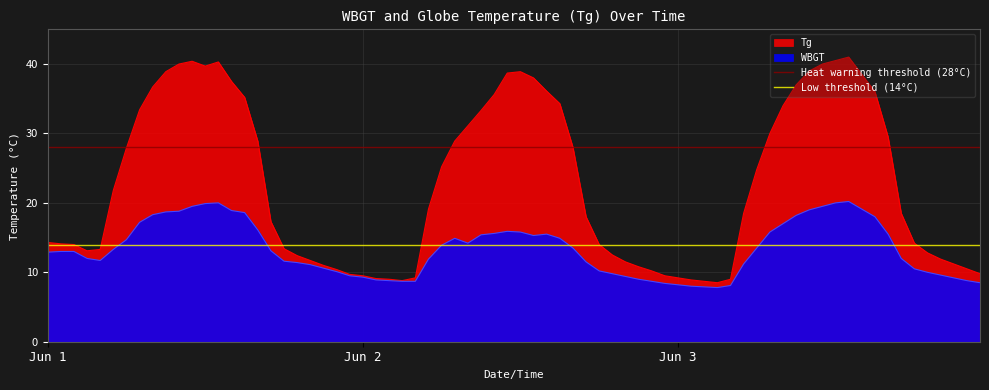

What value does the Low threshold (14°C) series have at Jun 1?

14